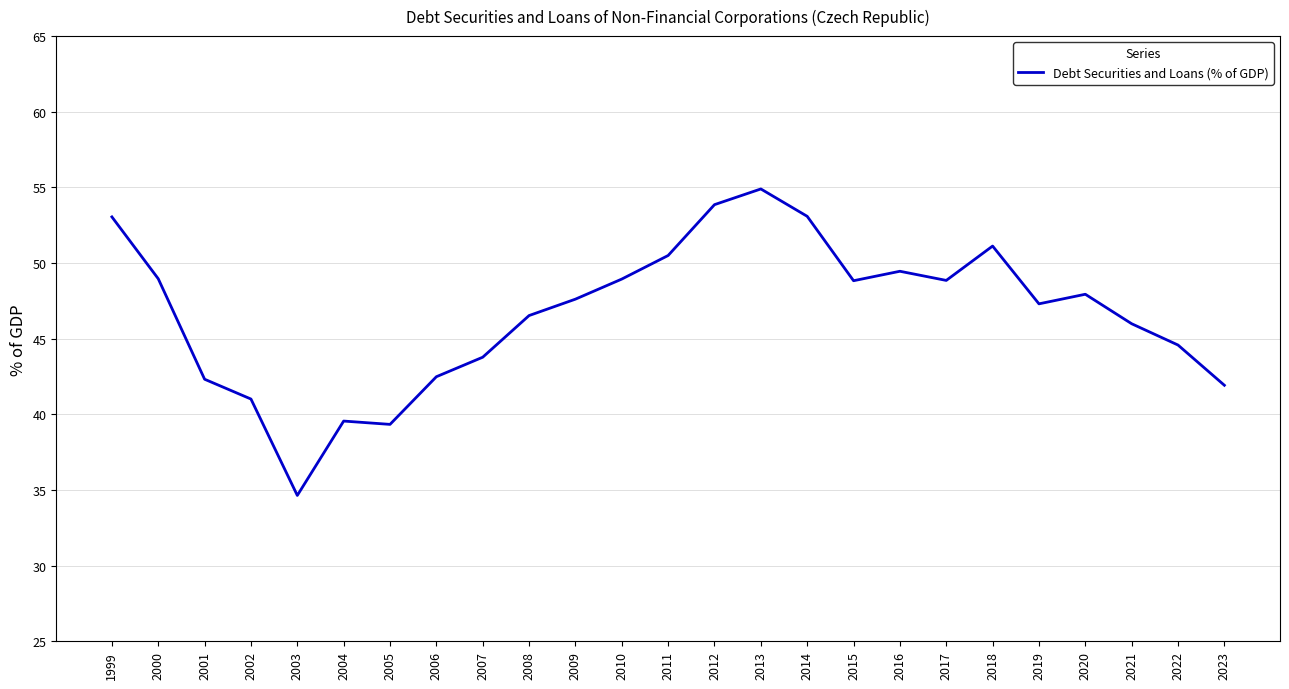

Which label corresponds to the largest value in the chart?

2013